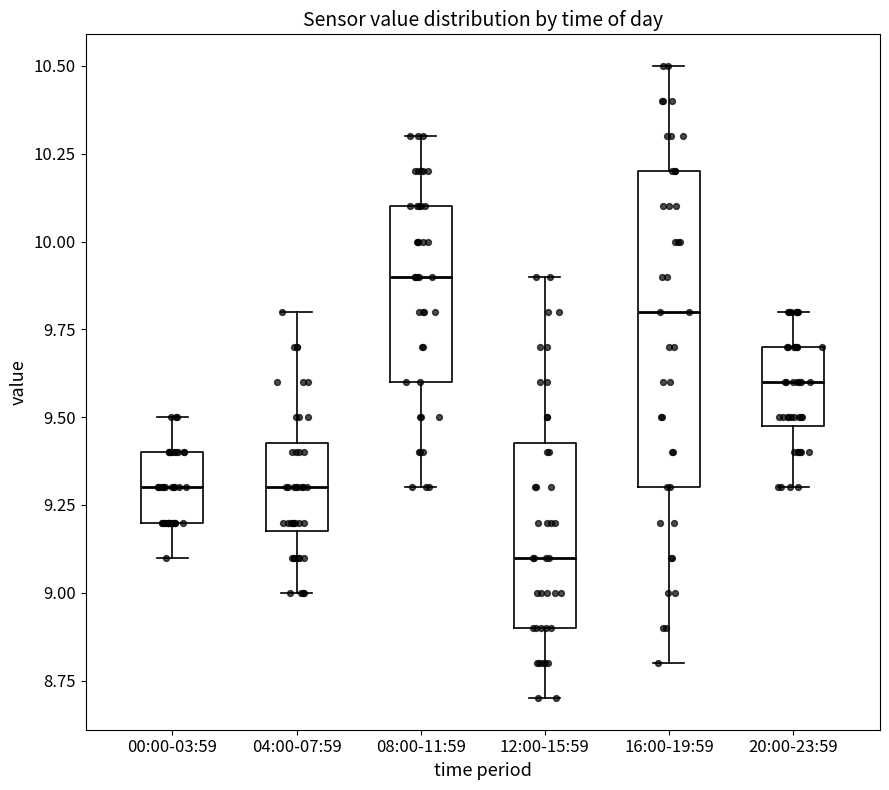

Reading left to right, read every box against the y-axis: the position of its median line, the range the box covers, and the ends of its whiskers. The values are not printed on the chart, so give them approximately, as read against the axis.

00:00-03:59: median 9.30, box 9.20 to 9.40, whiskers 9.10 to 9.50
04:00-07:59: median 9.30, box 9.20 to 9.45, whiskers 9.00 to 9.80
08:00-11:59: median 9.90, box 9.60 to 10.10, whiskers 9.30 to 10.30
12:00-15:59: median 9.10, box 8.90 to 9.45, whiskers 8.70 to 9.90
16:00-19:59: median 9.80, box 9.30 to 10.20, whiskers 8.80 to 10.50
20:00-23:59: median 9.60, box 9.50 to 9.70, whiskers 9.30 to 9.80